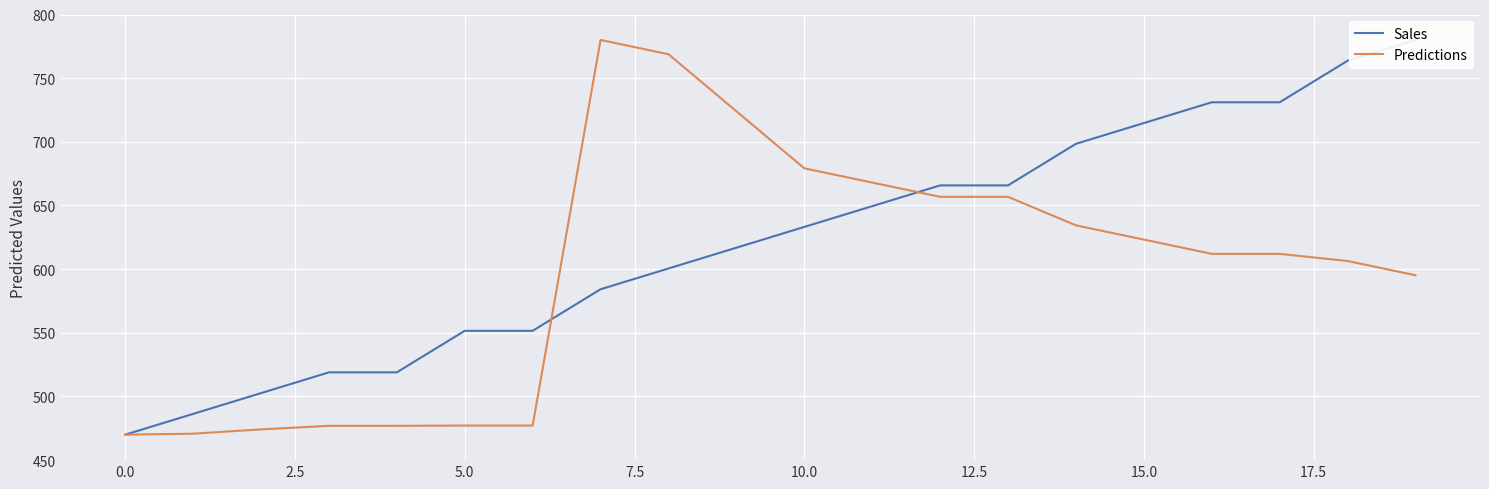

True or false: Sales and Predictions cross at least once.

True